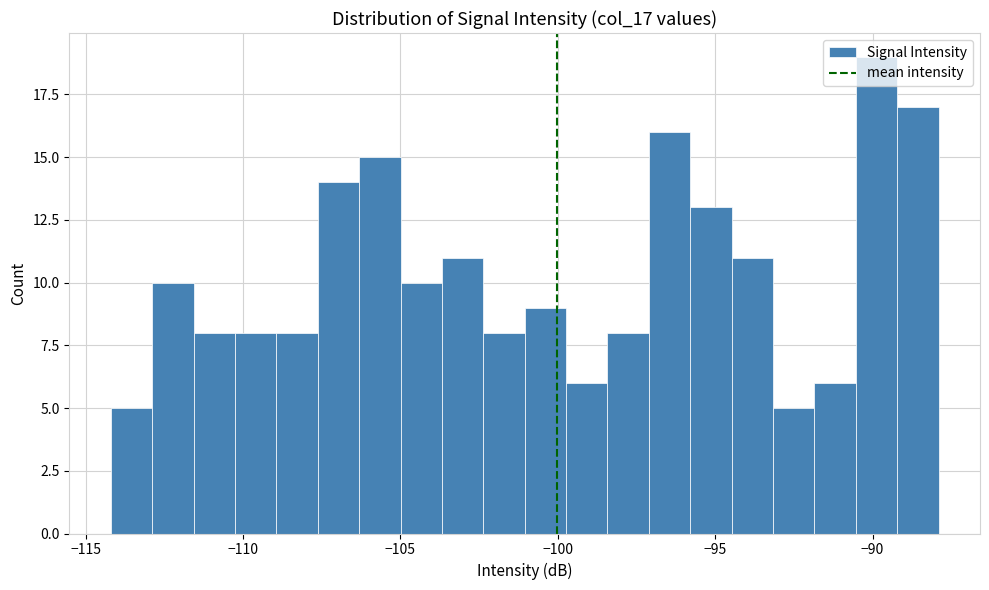

Around what value on the x-axis is the tallest bar? Give the approximate position of its centre, as read against the axis.

-90.0